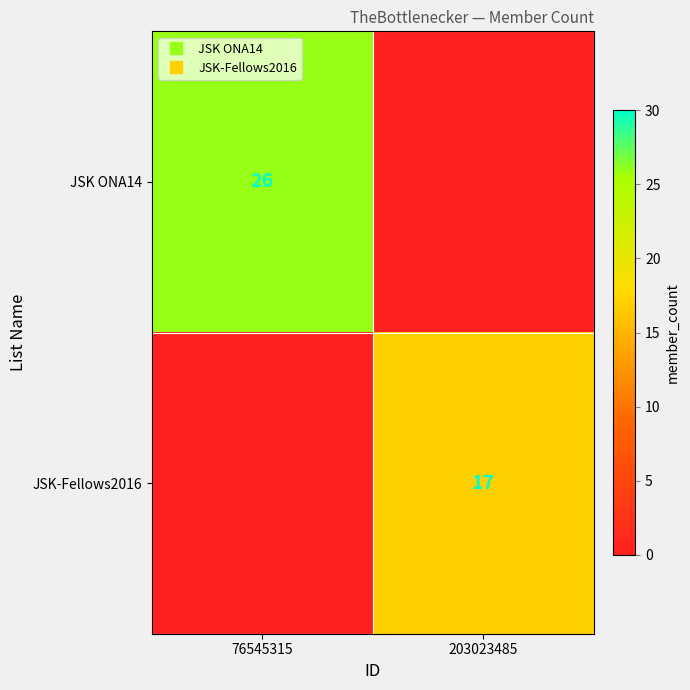

What is the maximum value shown in the chart?

26